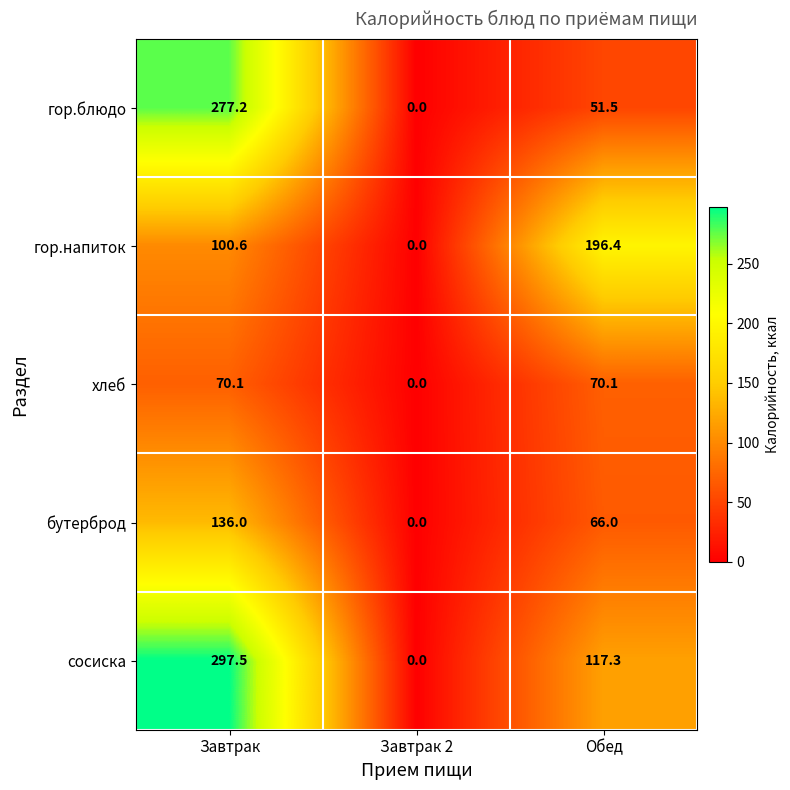

How many categories are shown in the chart?

3